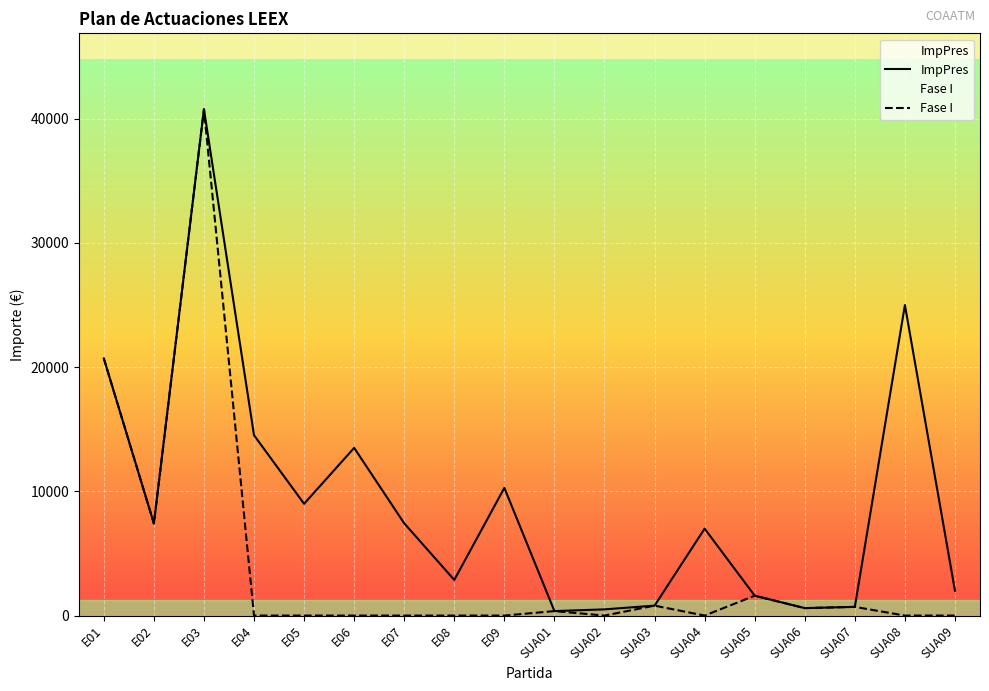

How many lines are shown in the chart?

2